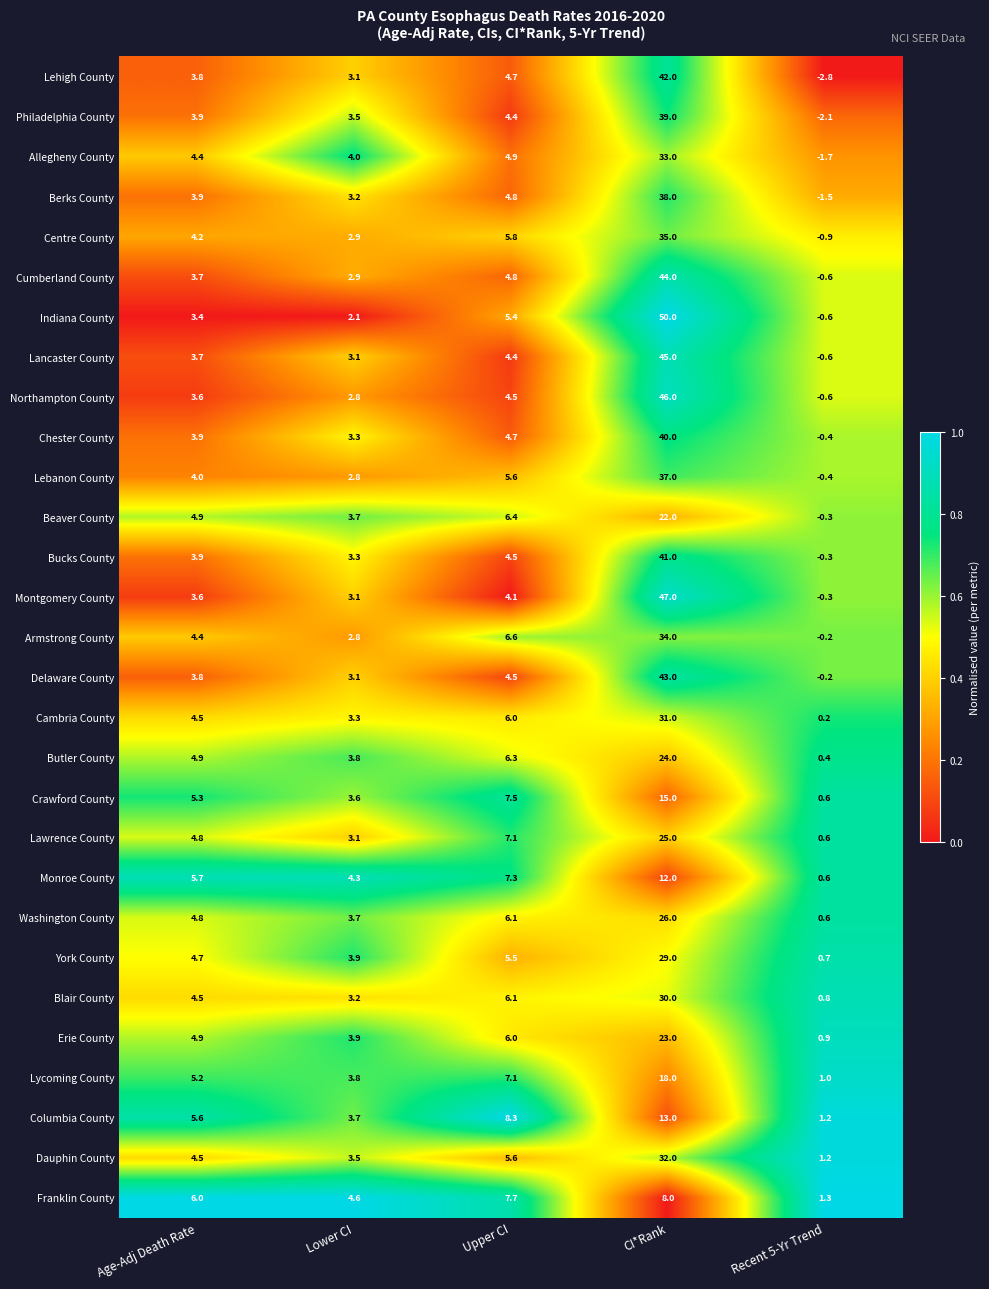

At which category is the sum across all series the highest?

CI*Rank